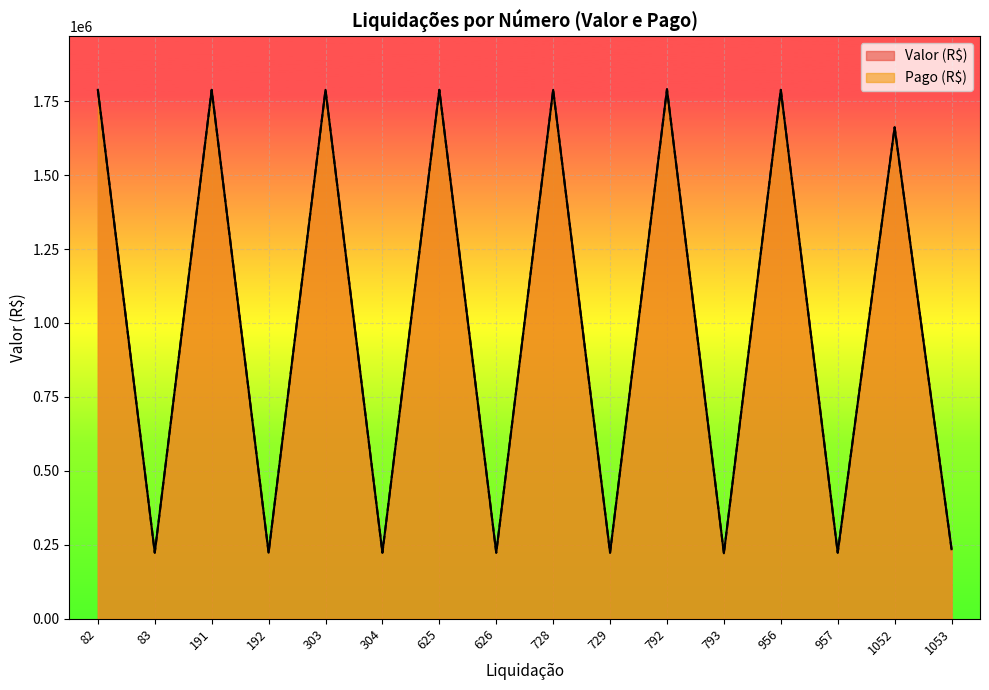

True or false: Valor (R$) has more than 1 interior local peaks.

True